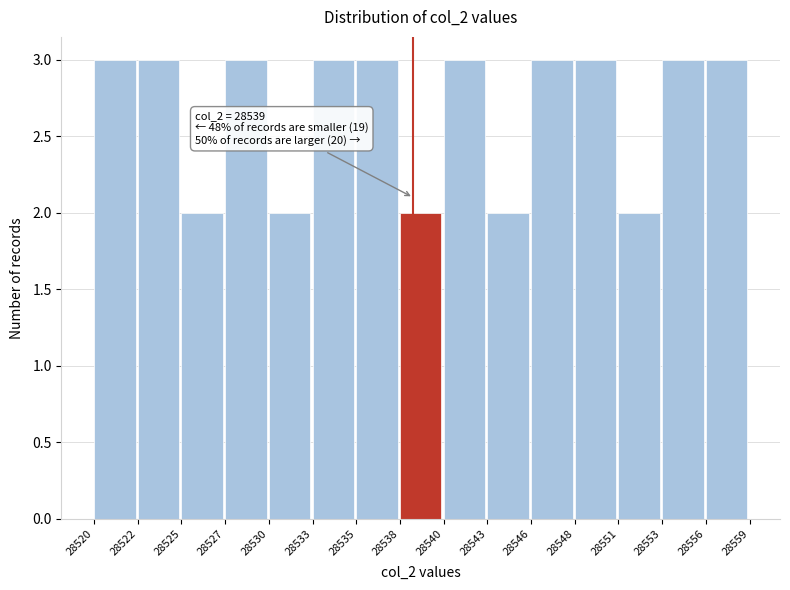

Reading right to left, transcribe all the data shown in this chart.

28556=3	28553=3	28551=2	28548=3	28546=3	28543=2	28540=3	28538=2	28535=3	28533=3	28530=2	28527=3	28525=2	28522=3	28520=3